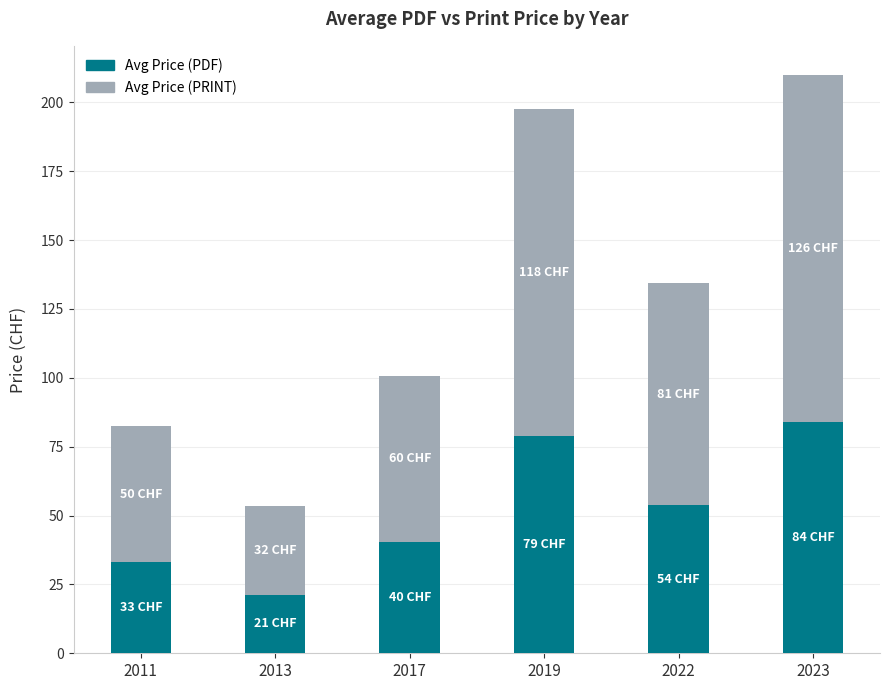

What is the difference between the second highest and minimum values in the Avg Price (PDF) series?

57.7